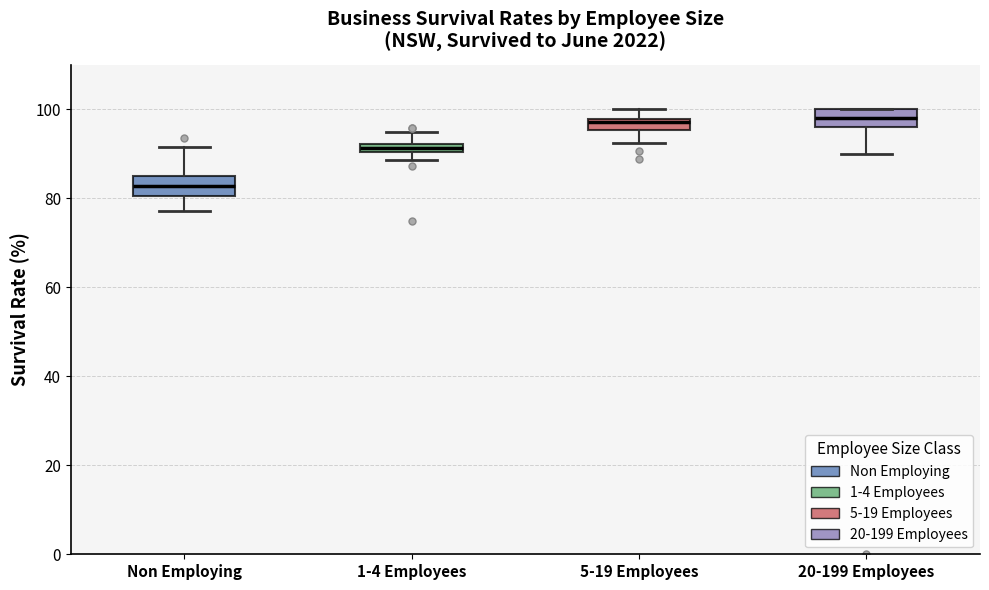

Where does the upper whisker of the box for 5-19 Employees end on the y-axis? The values are not printed on the chart, so give them approximately, as read against the axis.

100